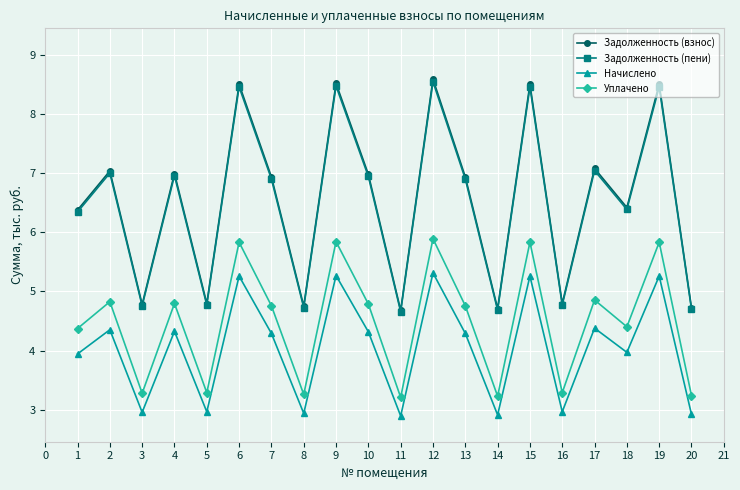

What is the maximum value for Задолженность (взнос)?

8.6